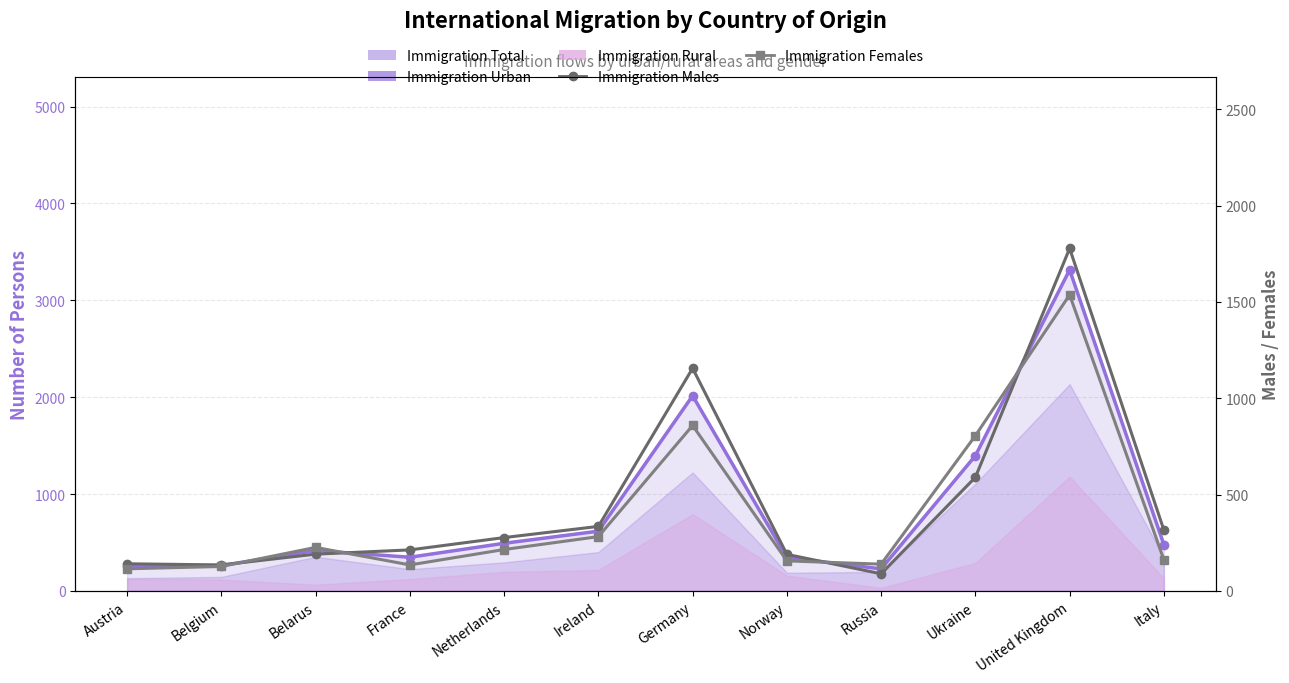

What is the sum of the Immigration Males values at Ukraine and Netherlands?

867